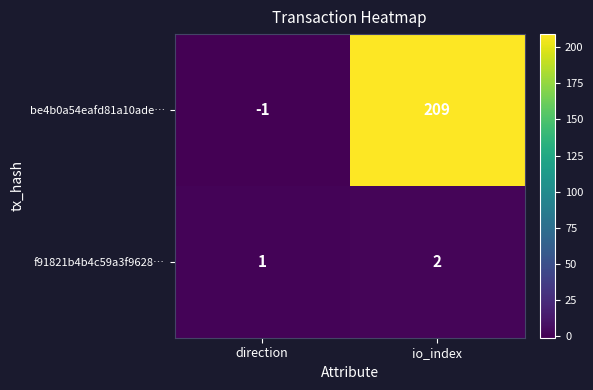

What is the greatest value displayed?

209